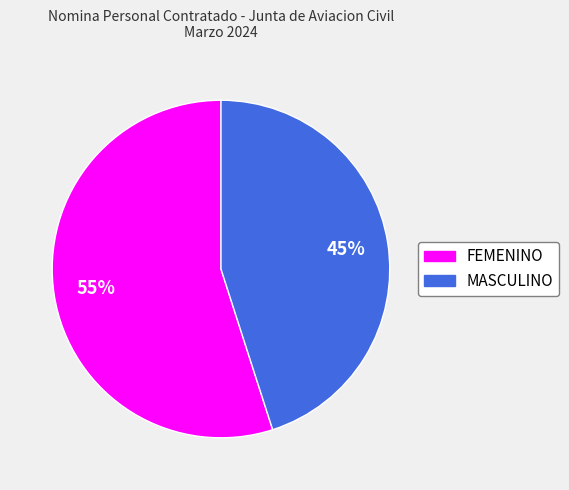

To the nearest percent, what is the difference between the largest and smallest slice percentages?

10%